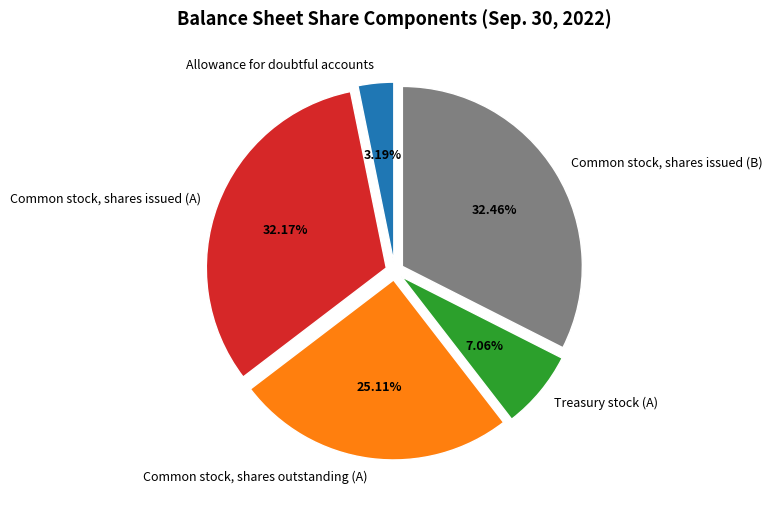

Does Common stock, shares issued (B) represent more than half of the total?

No